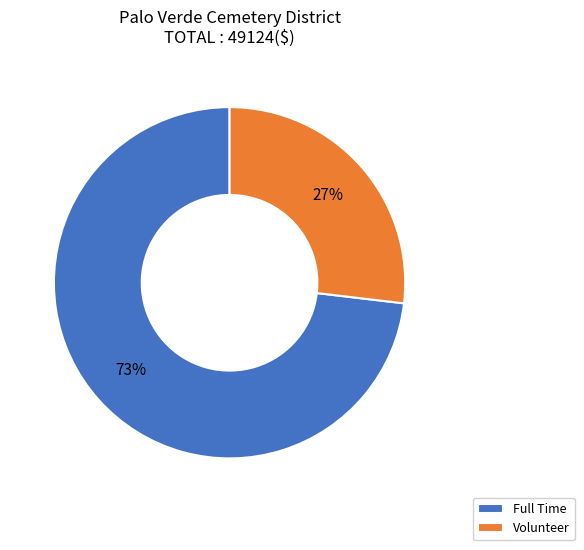

How many slices are in this pie chart?

2